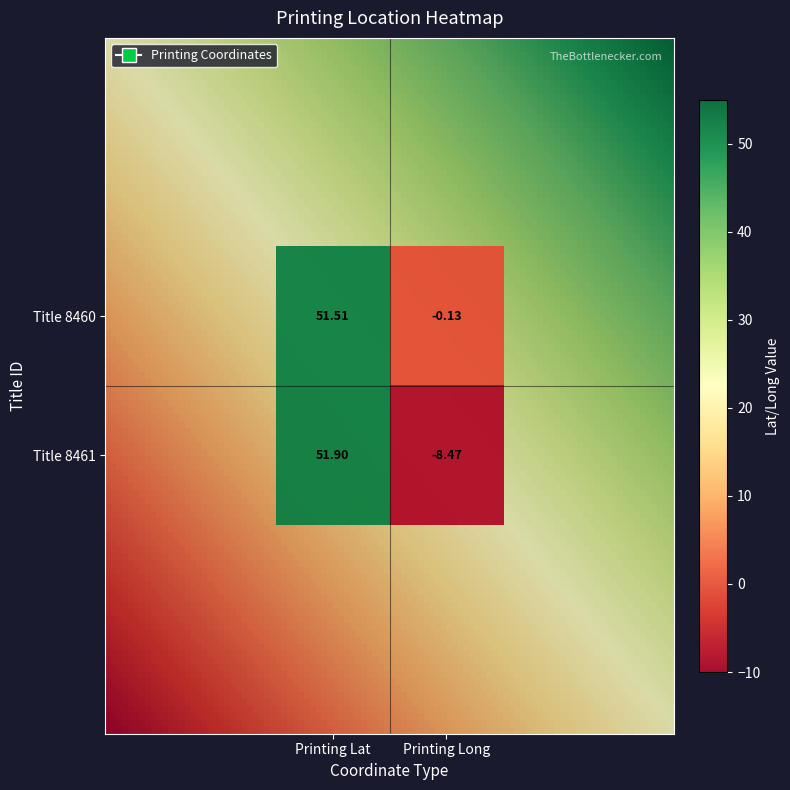

Where is 8460 nearest to the value 25?

1